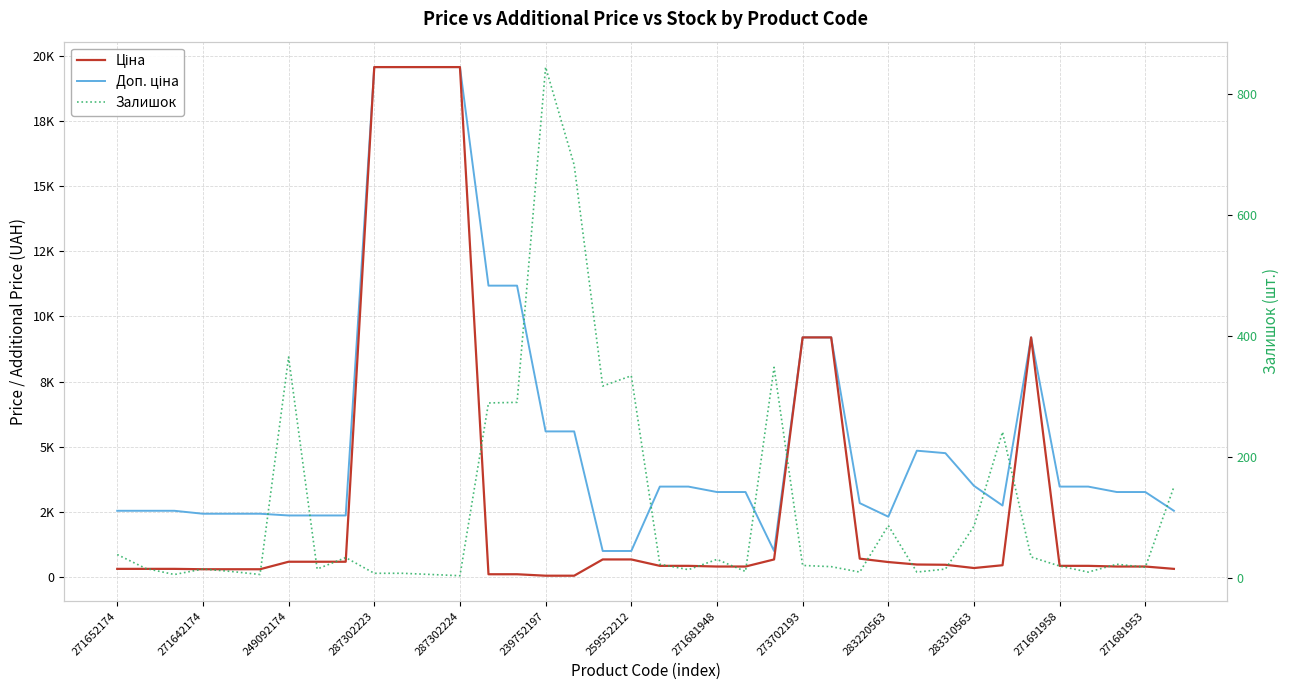

How many series are shown in this chart?

3